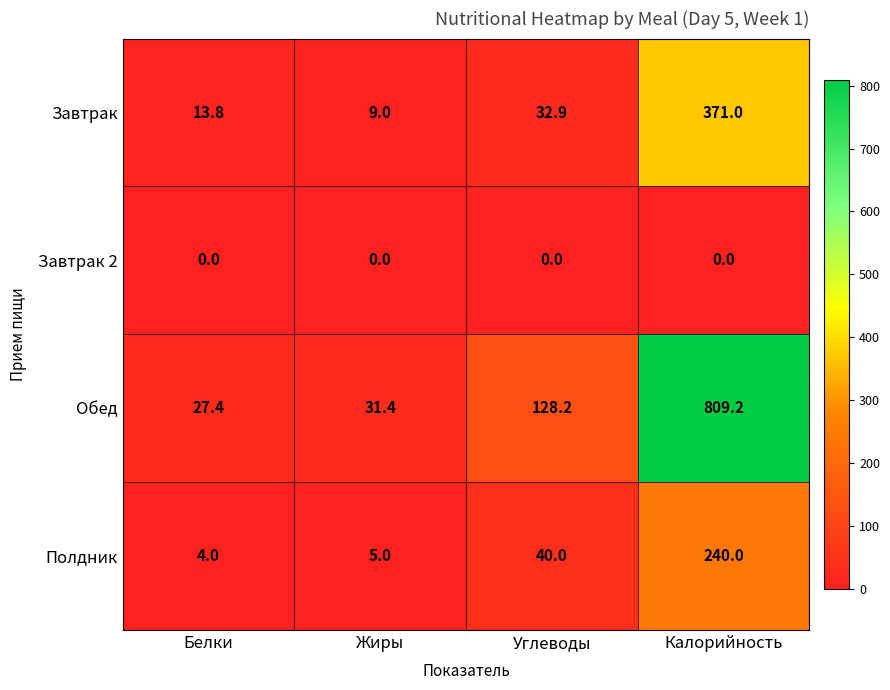

Reading left to right, extract all data points from this chart.

Завтрак: Белки=13.8	Жиры=9.0	Углеводы=32.9	Калорийность=371.0
Завтрак 2: Белки=0.0	Жиры=0.0	Углеводы=0.0	Калорийность=0.0
Обед: Белки=27.4	Жиры=31.4	Углеводы=128.2	Калорийность=809.2
Полдник: Белки=4.0	Жиры=5.0	Углеводы=40.0	Калорийность=240.0